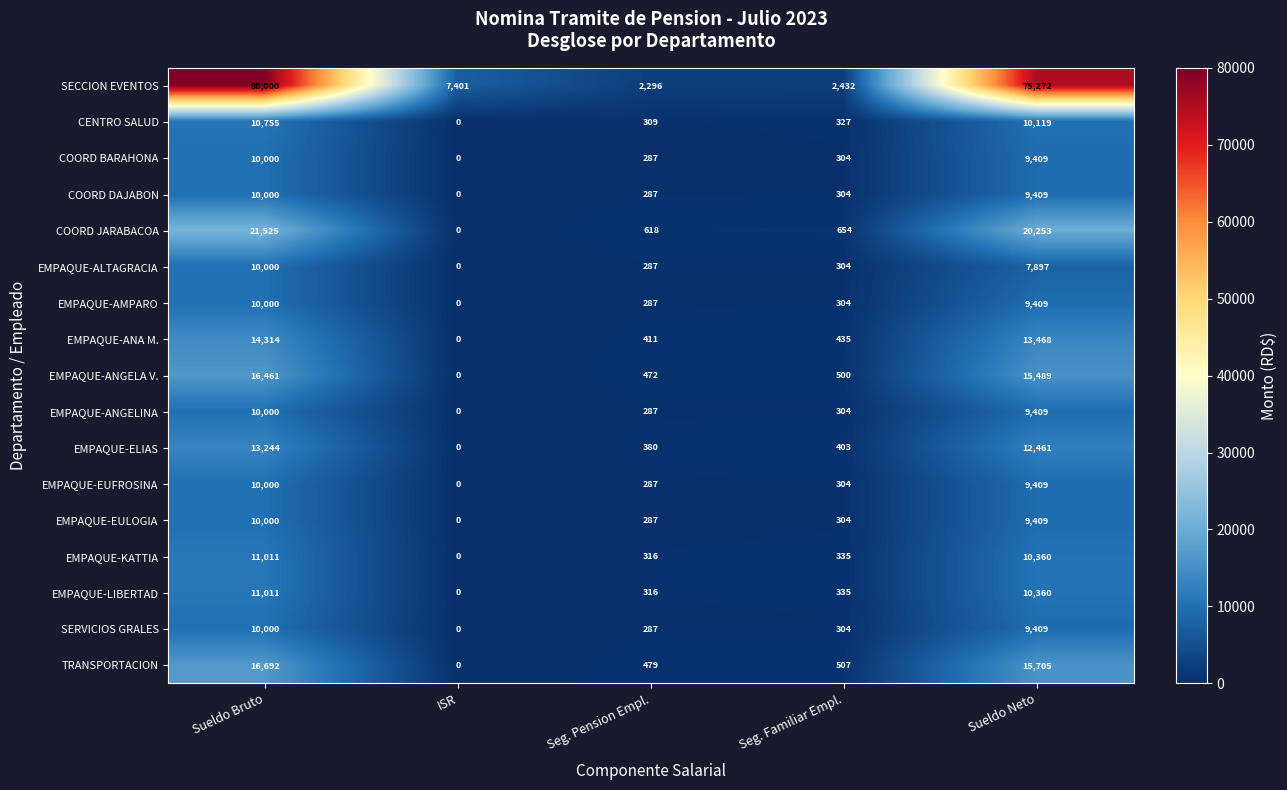

Rank the categories by EMPAQUE-EUFROSINA value from lowest to highest.

ISR, Seg. Pension Empl., Seg. Familiar Empl., Sueldo Neto, Sueldo Bruto